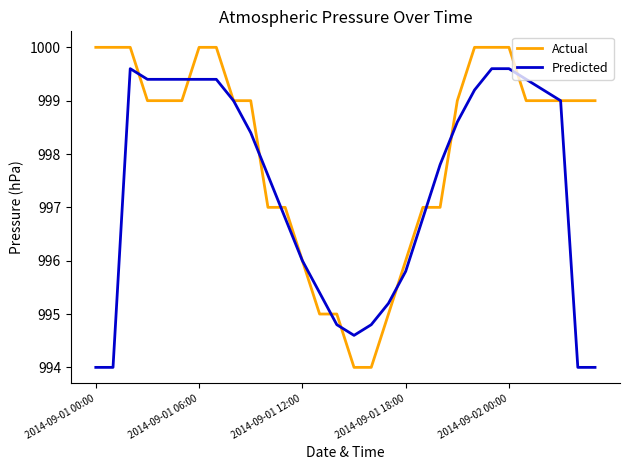

Which series has the largest range (max minus min)?

Actual